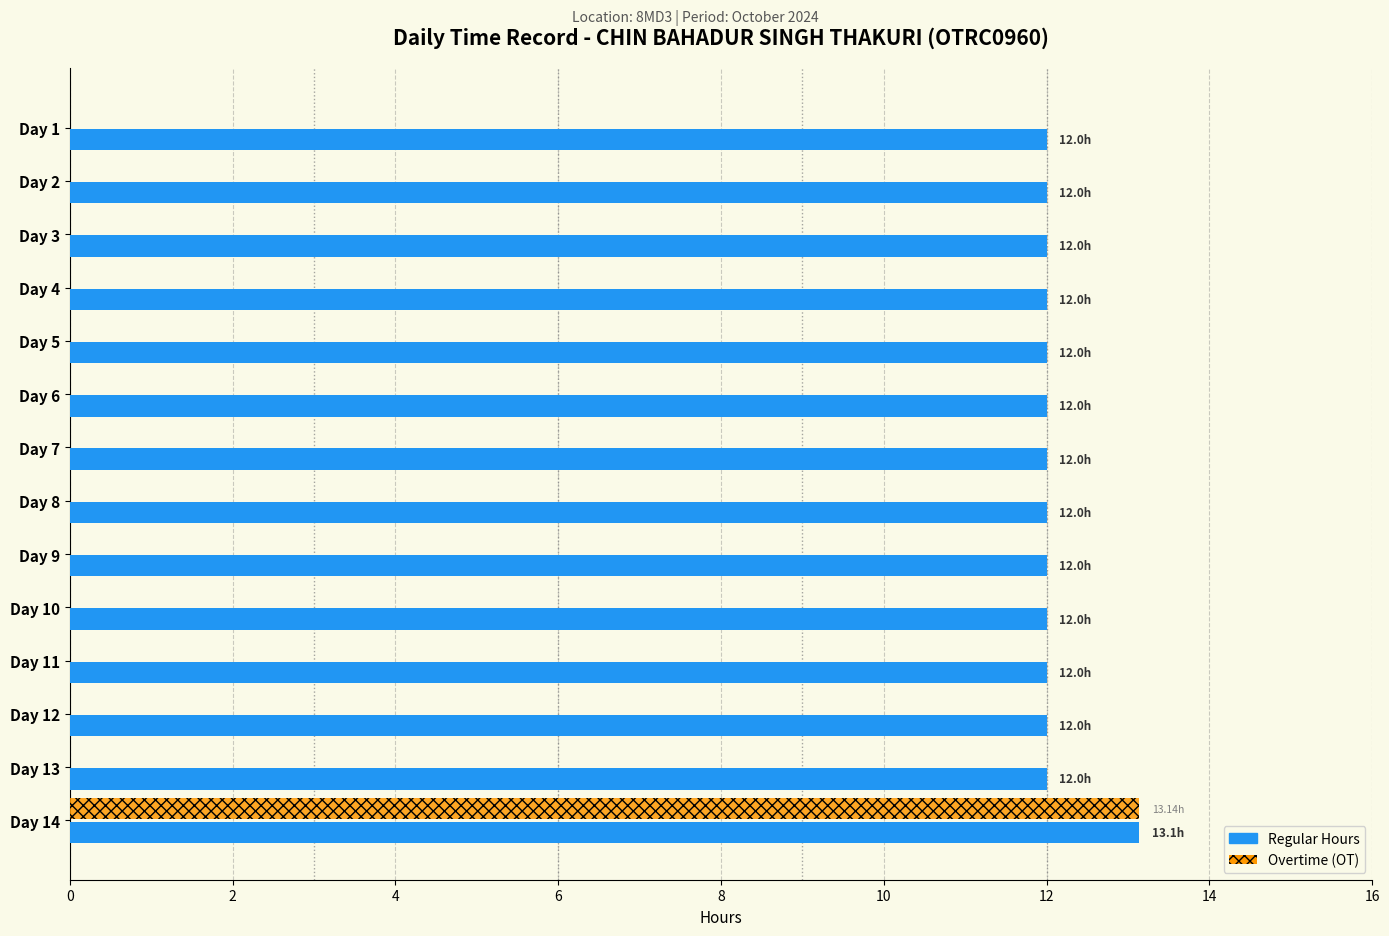

What is the total value across all series at Day 1?

12.0